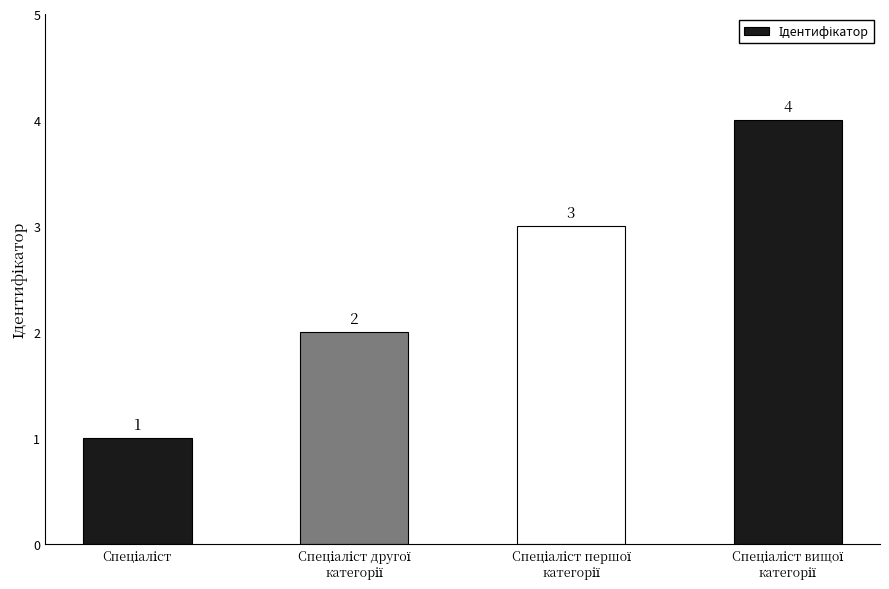

What is the value of the 3rd bar from the left?

3